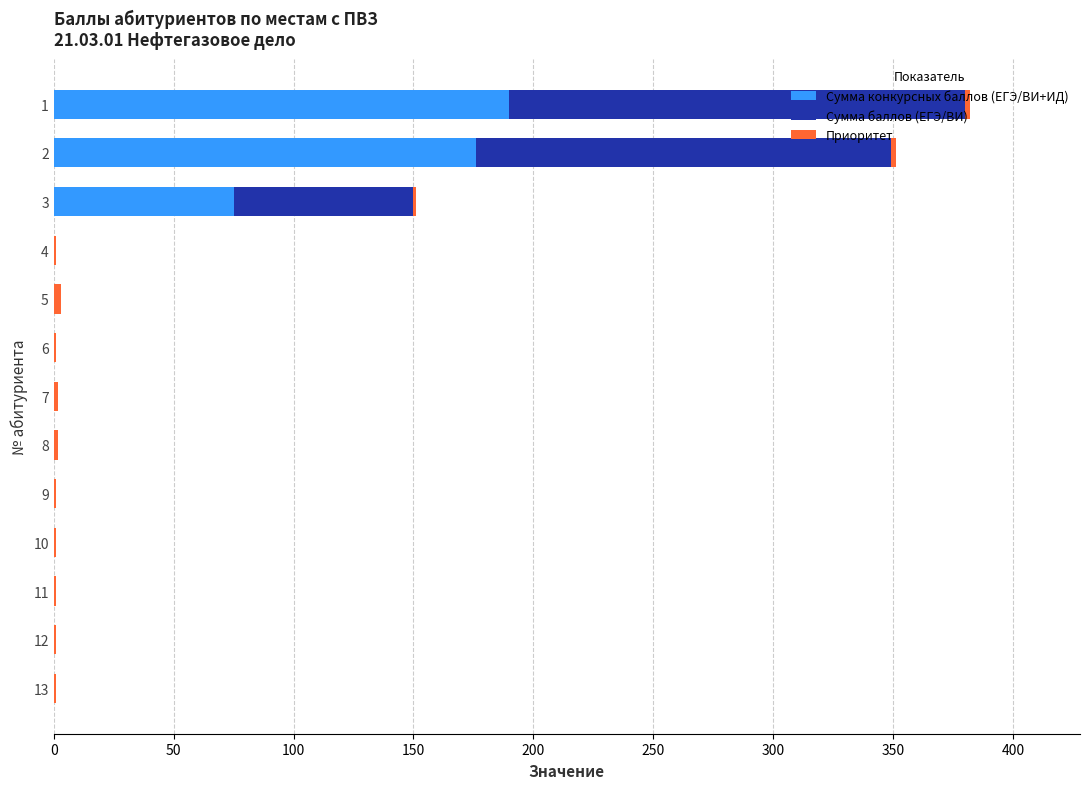

The value of Сумма конкурсных баллов (ЕГЭ/ВИ+ИД) at 3 is 30. True or false?

False